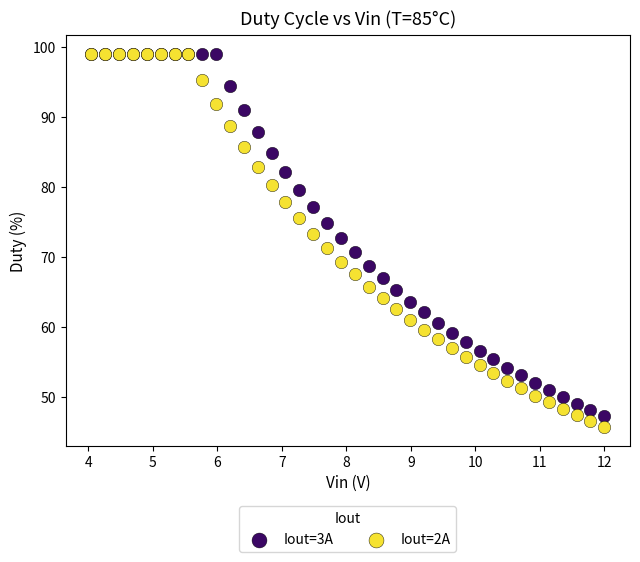

What are all the series names shown in the legend?

Iout=3A, Iout=2A